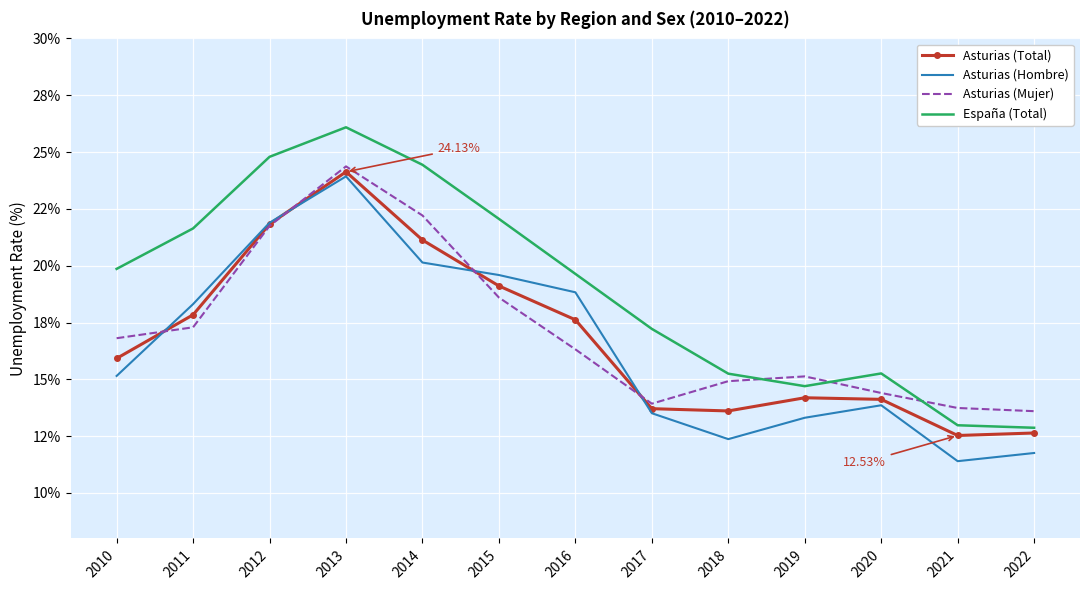

What is the spread (max minus min) of values at 2016?

3.3